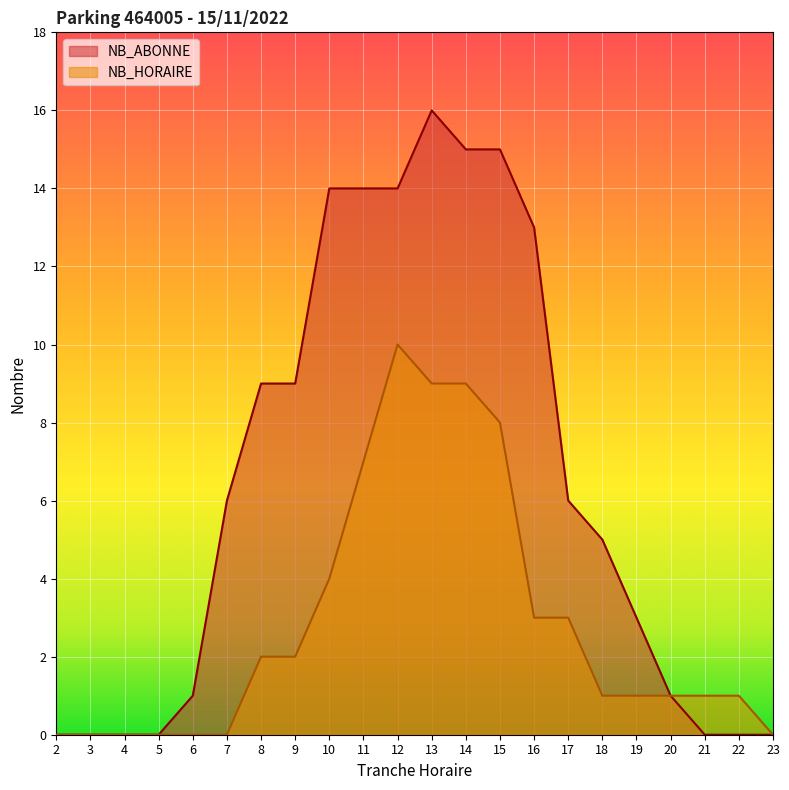

True or false: NB_ABONNE and NB_HORAIRE intersect in this chart.

False